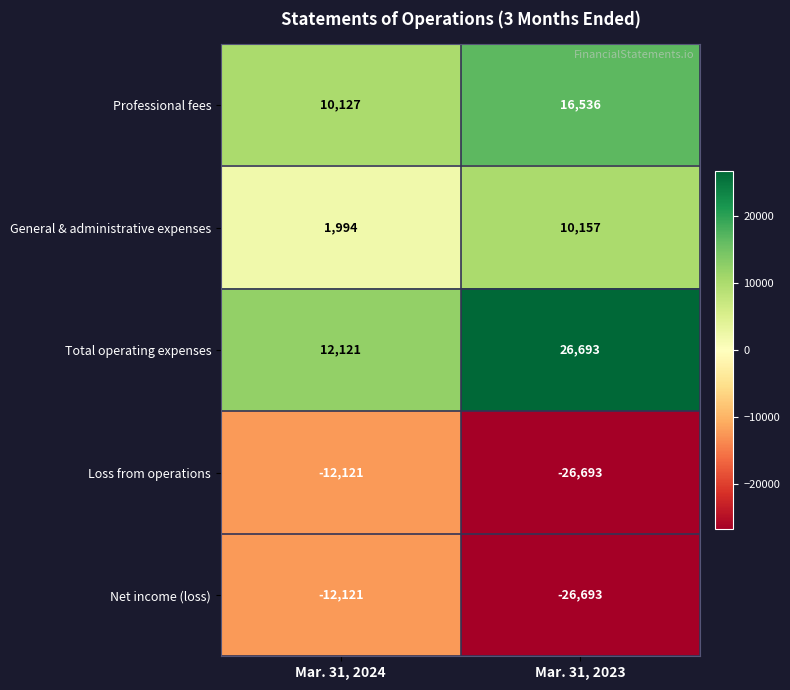

The Professional fees series shows 15168 at Mar. 31, 2024. True or false?

False